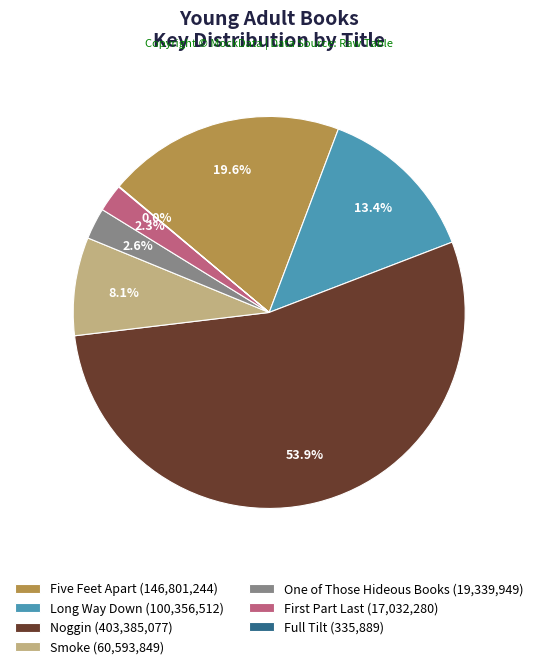

To the nearest percent, what is the combined percentage of One of Those Hideous Books and Five Feet Apart?

22%